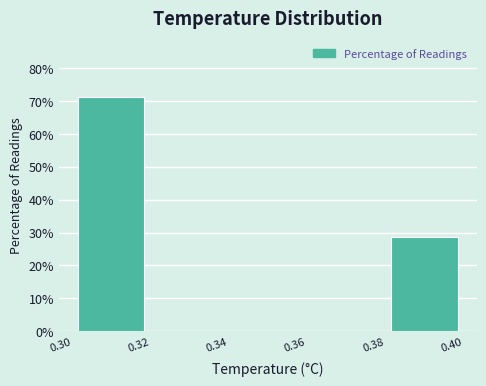

Which range on the x-axis has the tallest bar?

0.30 to 0.32